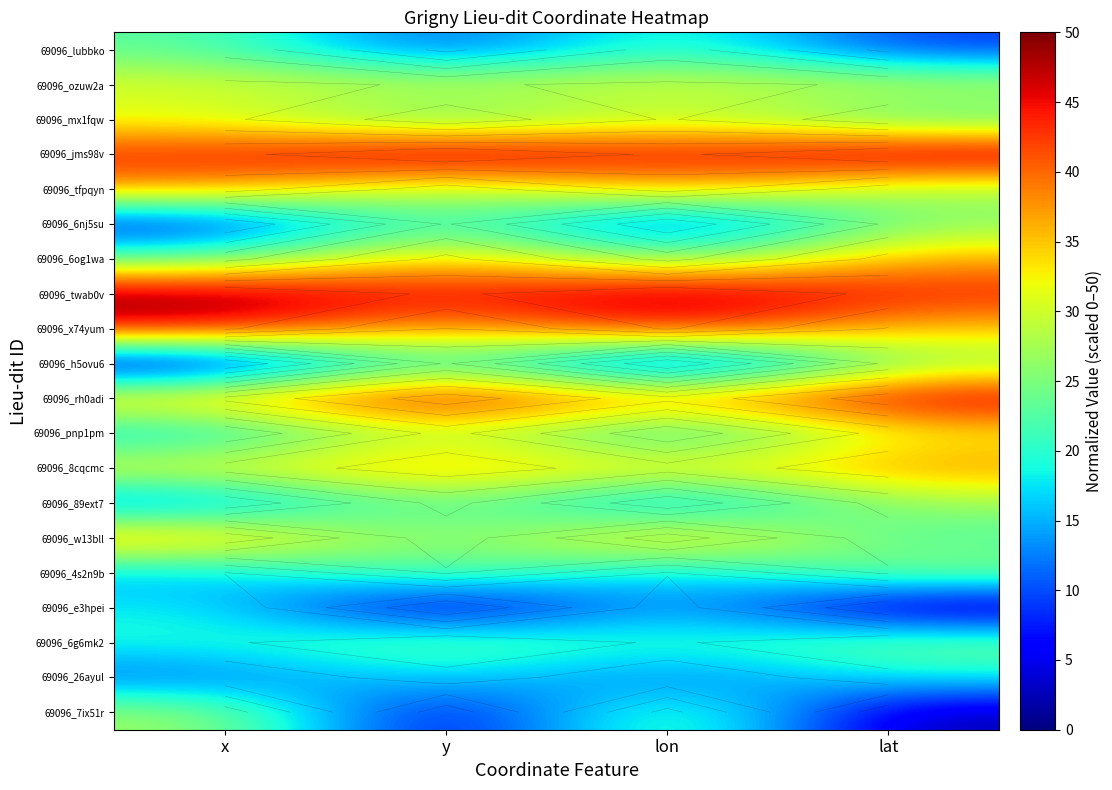

List the series in order of their peak value, lowest first.

69096_26ayul, 69096_e3hpei, 69096_lubbko, 69096_6g6mk2, 69096_4s2n9b, 69096_6nj5su, 69096_h5ovu6, 69096_89ext7, 69096_7ix51r, 69096_mx1fqw, 69096_ozuw2a, 69096_pnp1pm, 69096_6og1wa, 69096_tfpqyn, 69096_8cqcmc, 69096_w13bll, 69096_x74yum, 69096_rh0adi, 69096_jms98v, 69096_twab0v